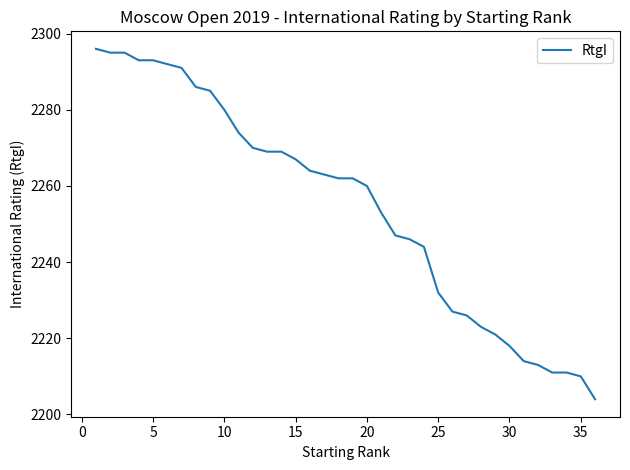

Reading left to right, transcribe all the data shown in this chart.

2296	2295	2295	2293	2293	2292	2291	2286	2285	2280	2274	2270	2269	2269	2267	2264	2263	2262	2262	2260	2253	2247	2246	2244	2232	2227	2226	2223	2221	2218	2214	2213	2211	2211	2210	2204